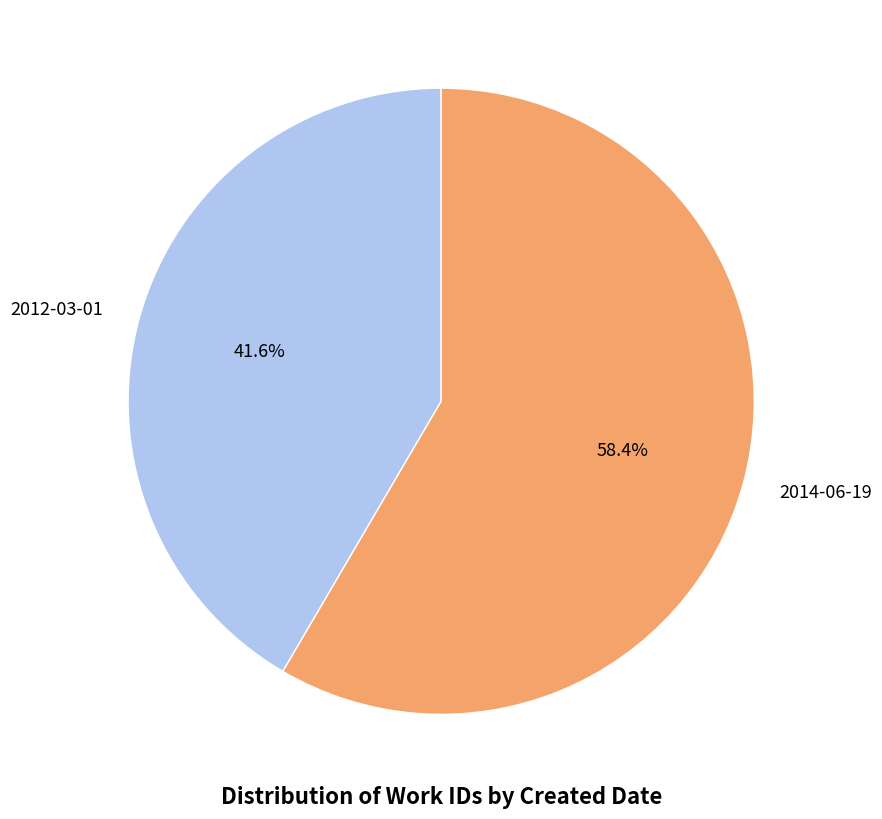

To the nearest percent, what is the difference between the 2014-06-19 and 2012-03-01 slice percentages?

17%